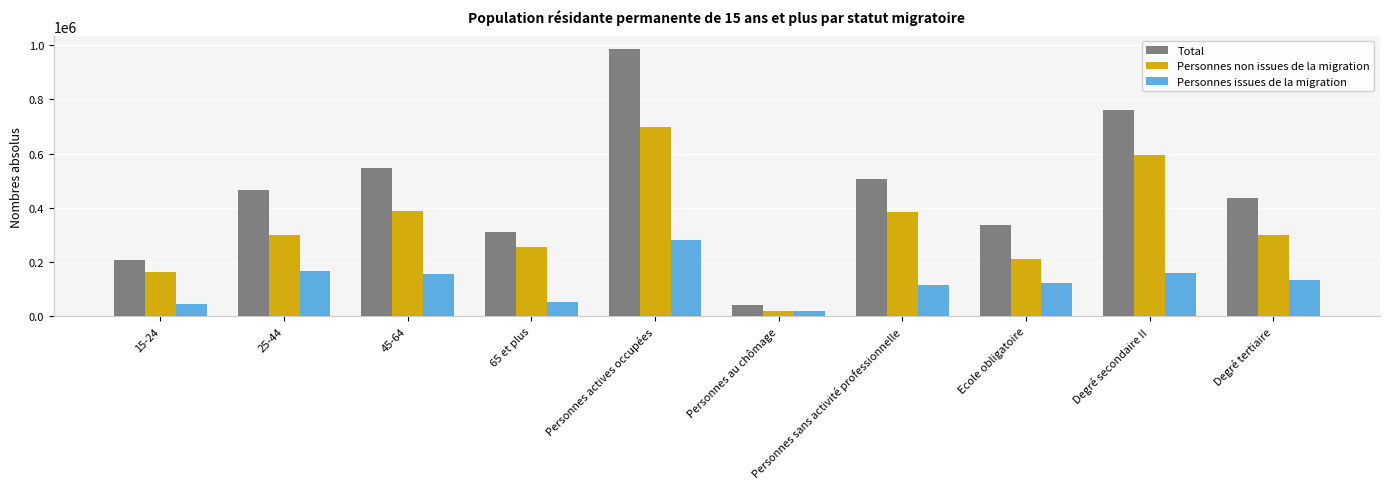

How many bars are there in total?

30